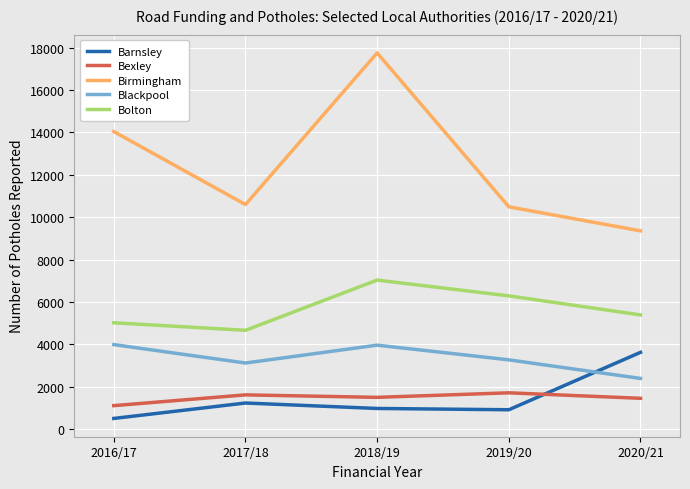

Which series has the widest spread of values?

Birmingham